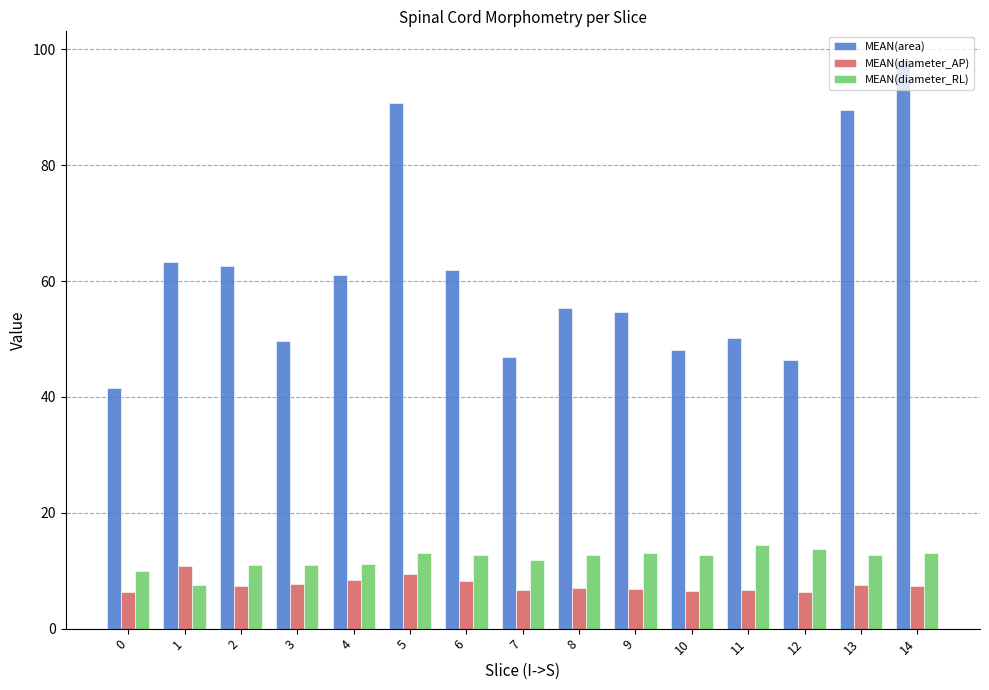

Between 3 and 7, which series saw the biggest shift?

MEAN(area)